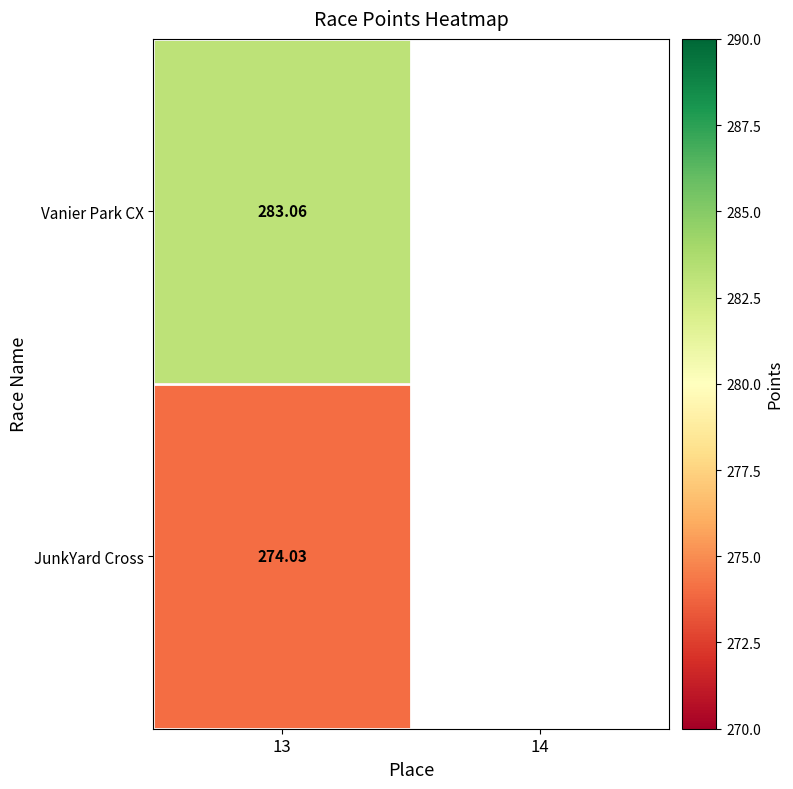

List the labels in order of JunkYard Cross value, largest first.

13, 14